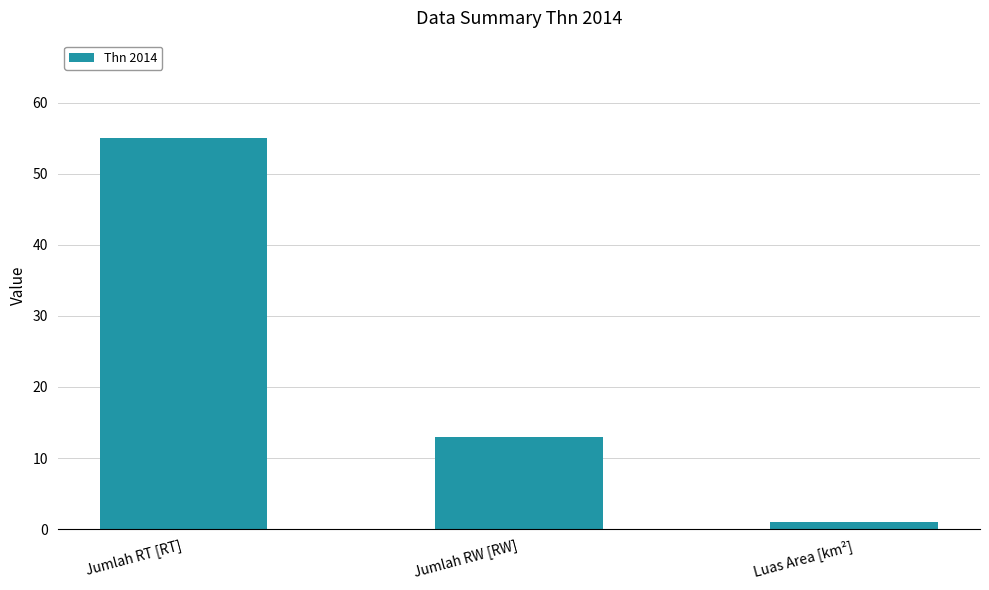

How many series are shown in this chart?

1